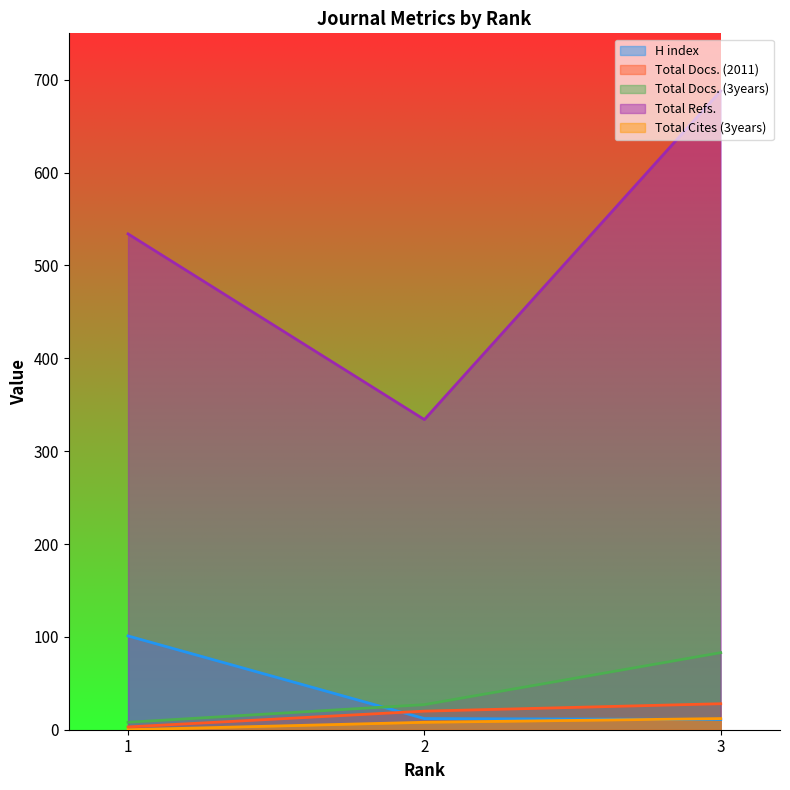

At which label is Total Cites (3years) closest to 6?

2